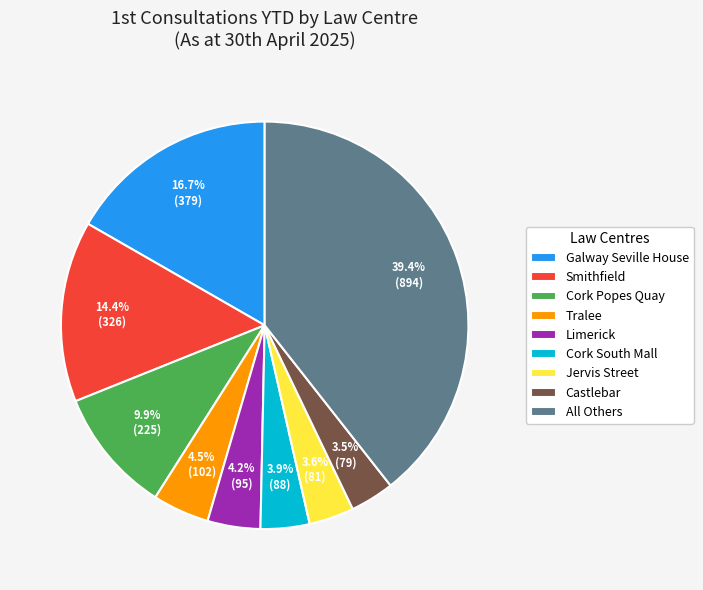

True or false: Tralee accounts for 18% of the total.

False